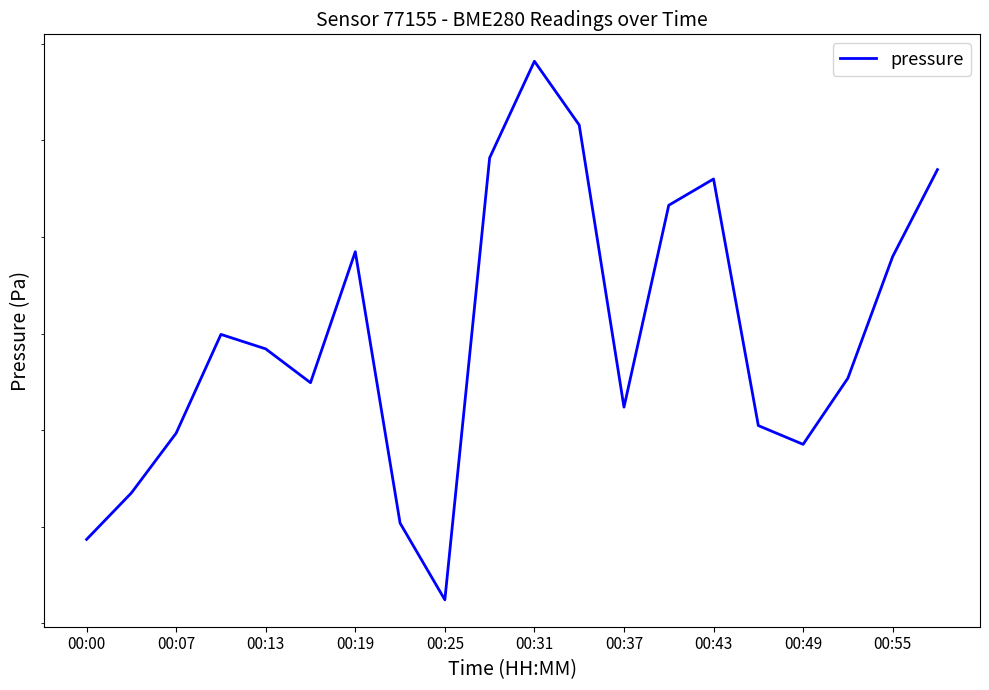

How many points are lower than both their immediate neighbors (excluding endpoints)?

4